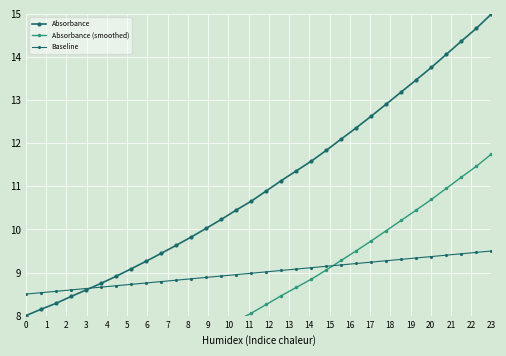

How many lines are shown in the chart?

3